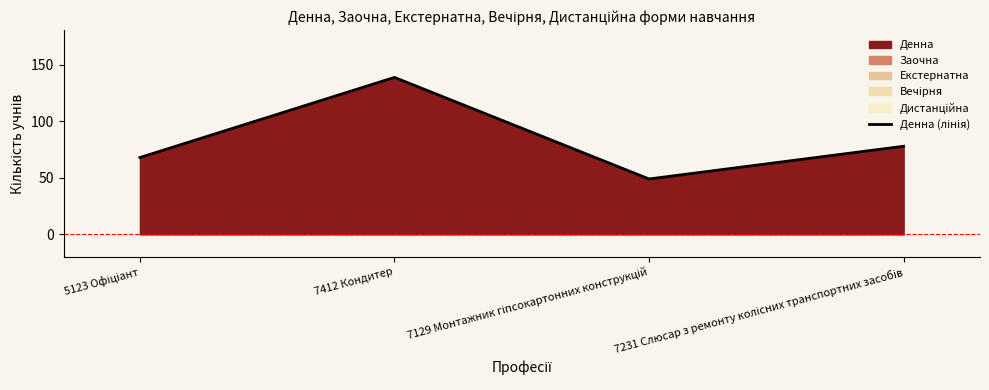

What is the label of the 2nd point from the left?

7412 Кондитер